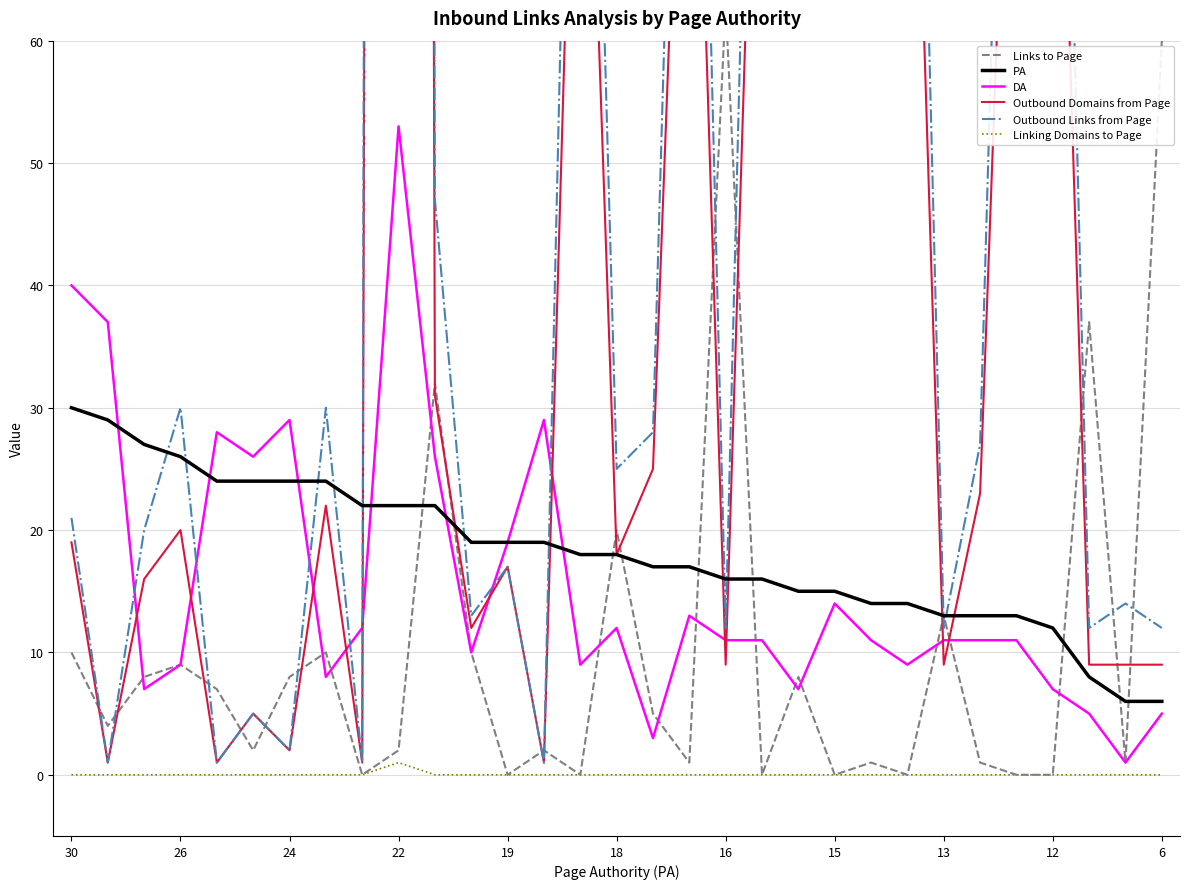

How many lines are shown in the chart?

6